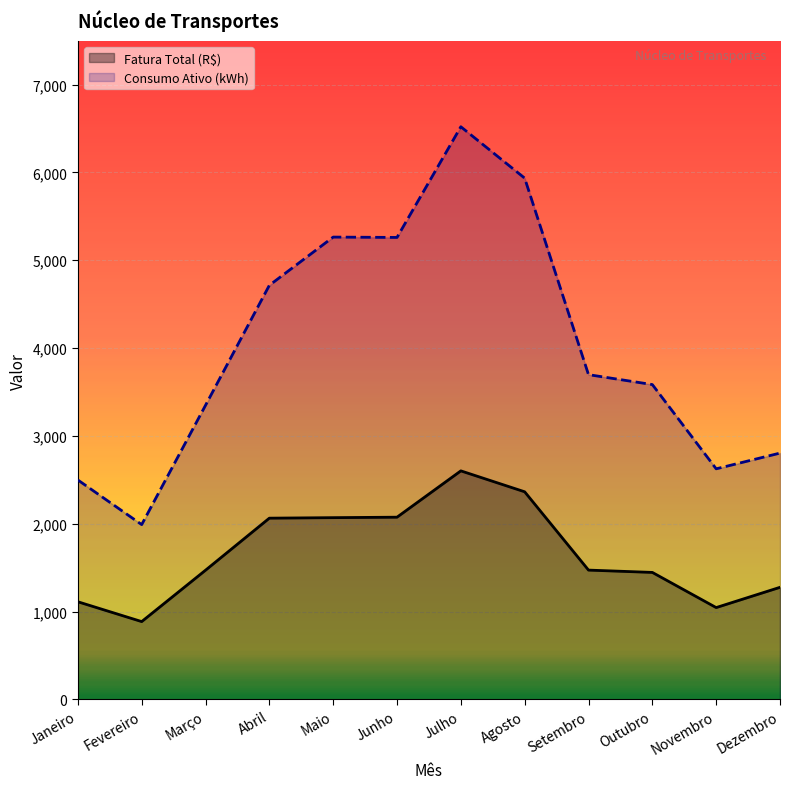

True or false: Fatura Total (R$) and Consumo Ativo (kWh) intersect in this chart.

False